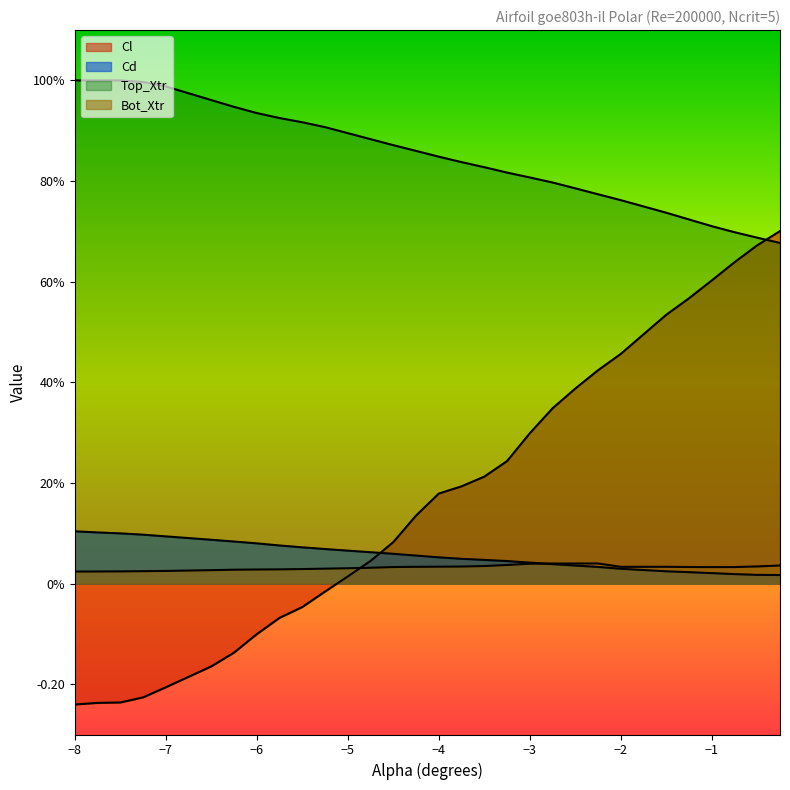

How many series are shown in this chart?

4